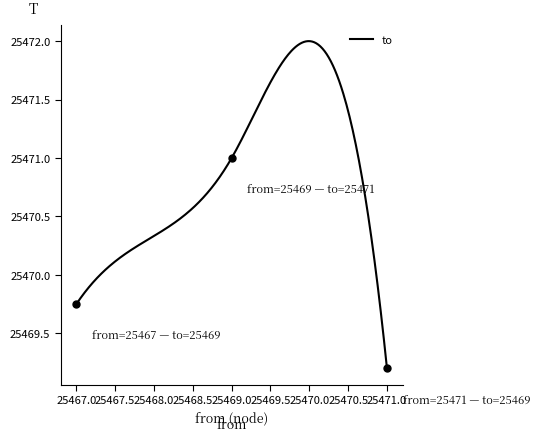

What is the difference between the maximum and minimum values?

2.8